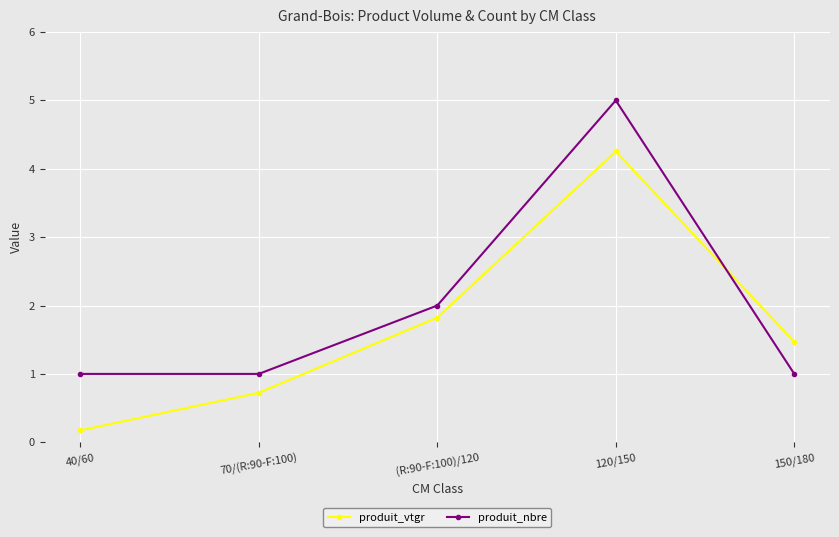

Between 40/60 and 150/180, which series saw the biggest shift?

produit_vtgr